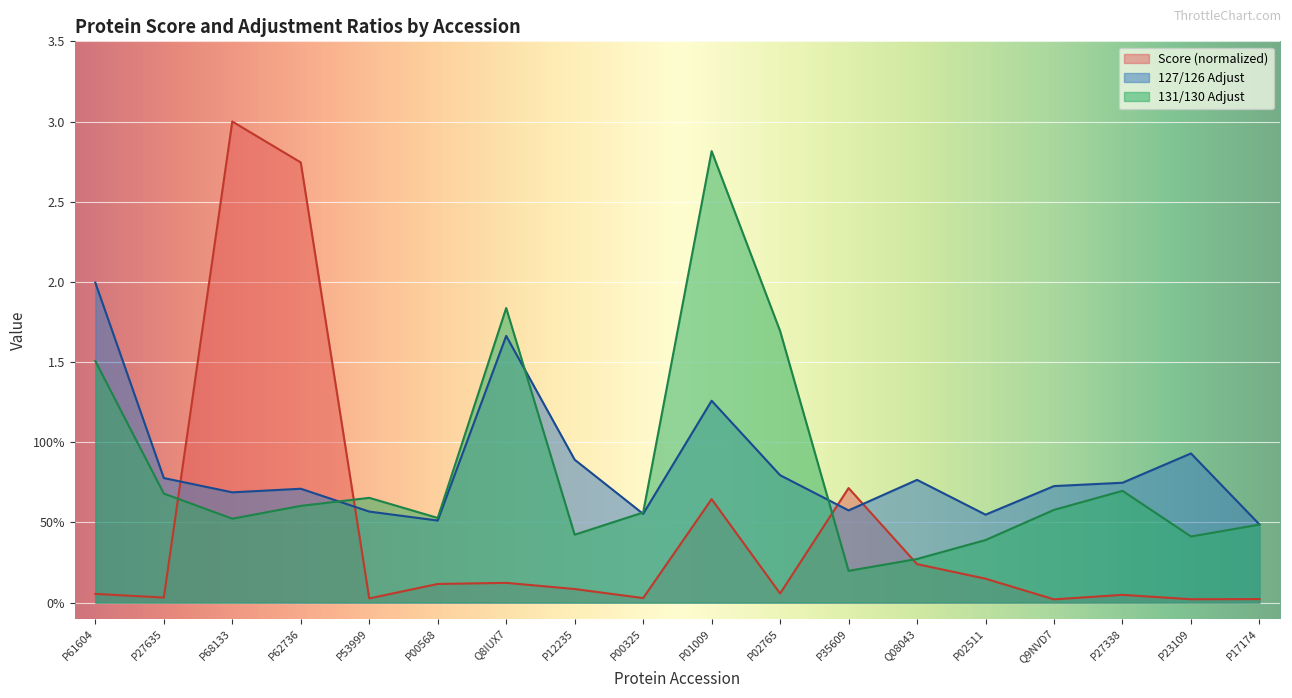

What are all the series names shown in the legend?

Score (normalized), 127/126 Adjust, 131/130 Adjust